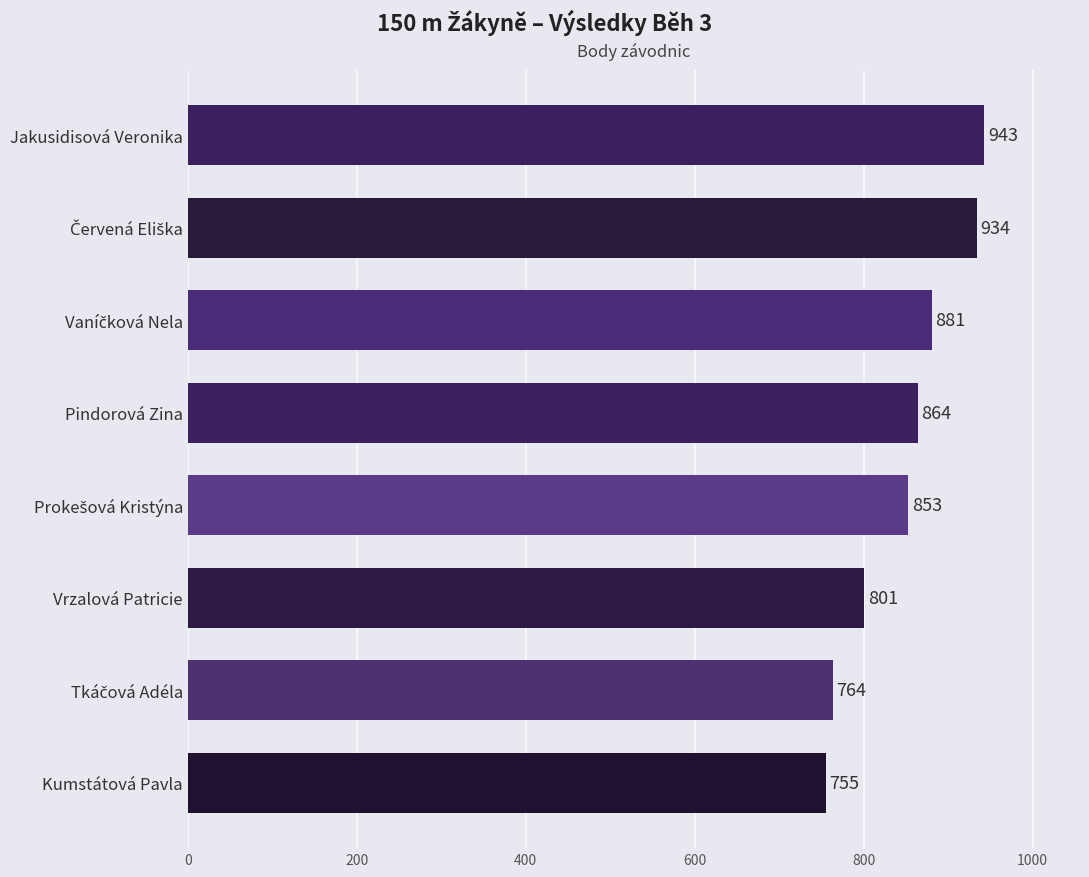

What is the difference between the second highest and minimum values?

179